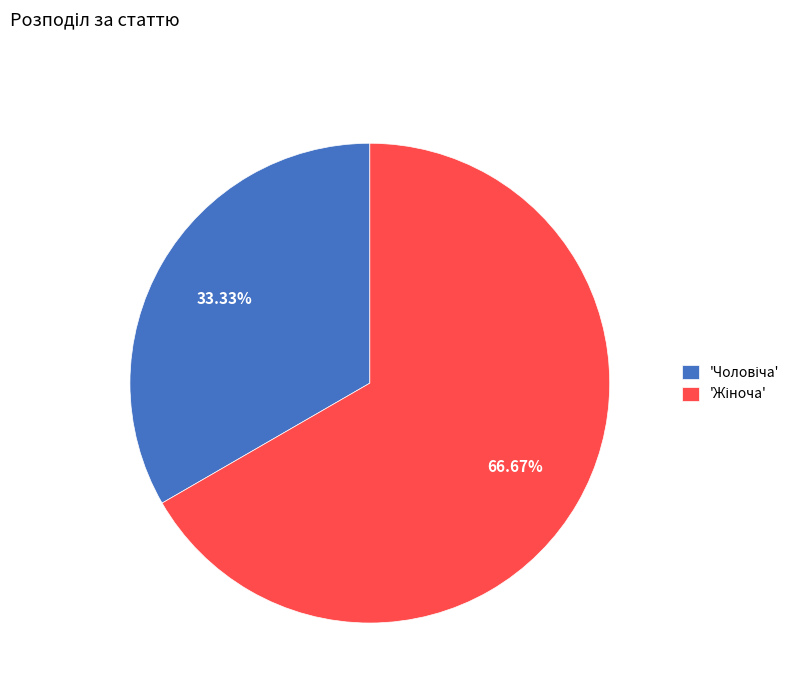

Does any single category account for the majority?

Yes